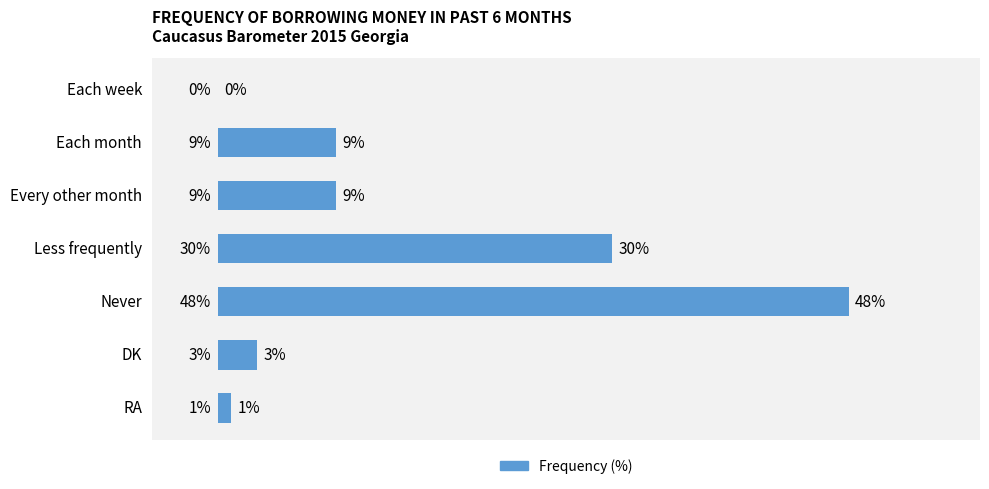

Are the bars horizontal?

Yes